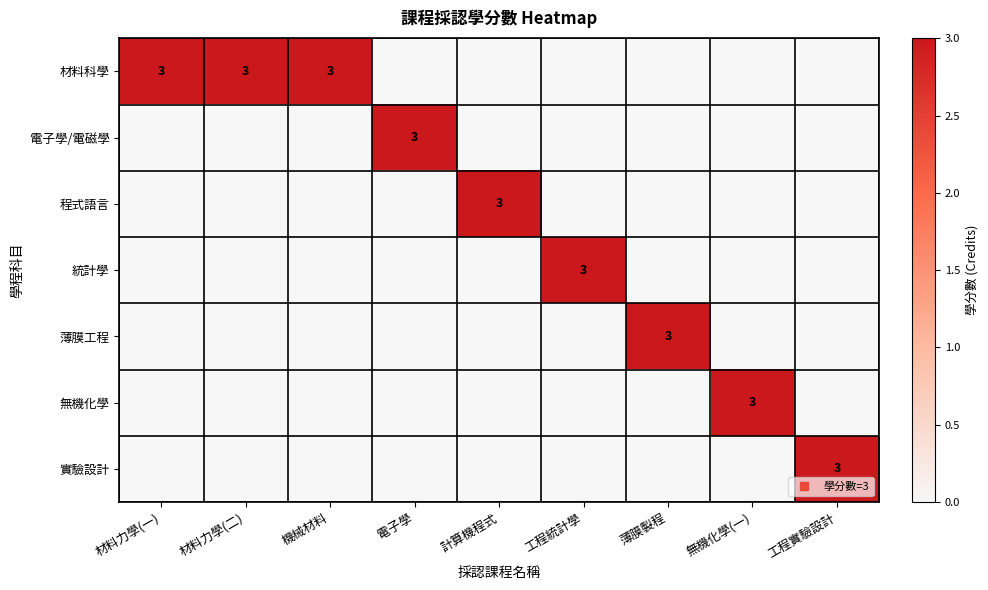

At which label does 材料科學 reach its minimum?

電子學